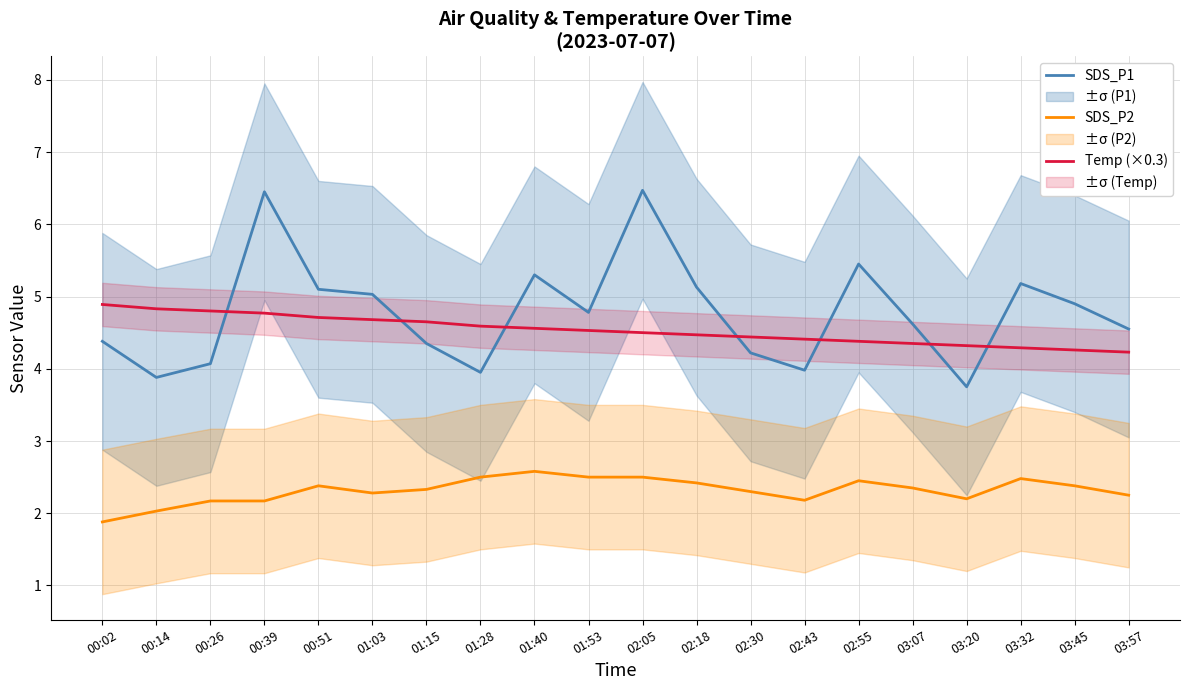

What is the minimum value shown in the chart?

1.9